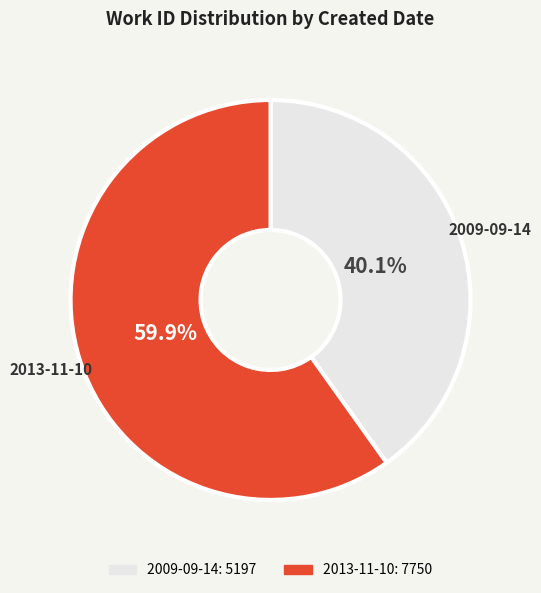

Does 2009-09-14 account for over 50% of the chart?

No